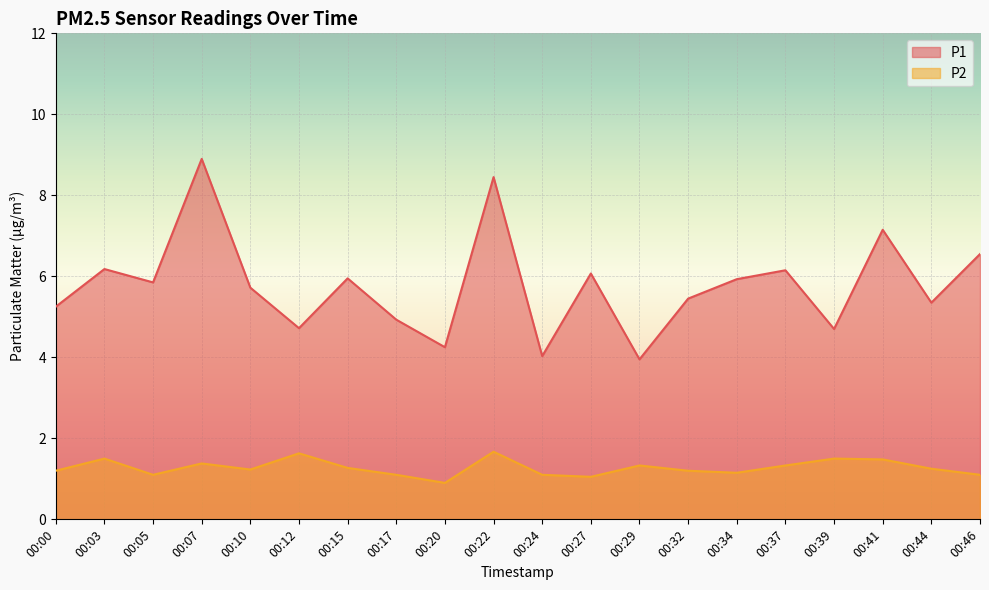

How many values in the P2 series are below 1?

1